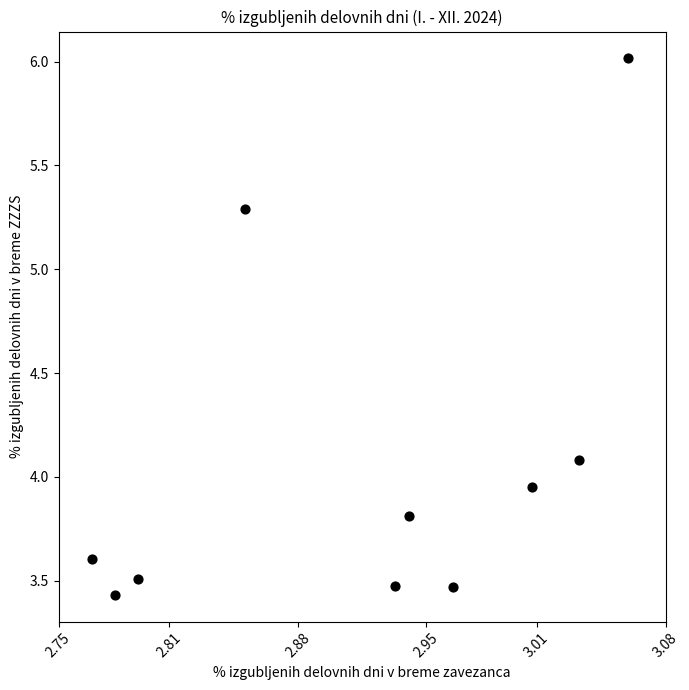

What is the range of X values (max minus min)?

0.3